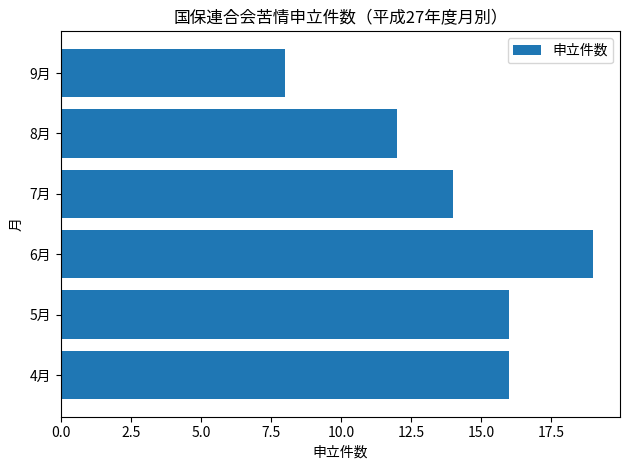

What is the smallest value displayed?

8